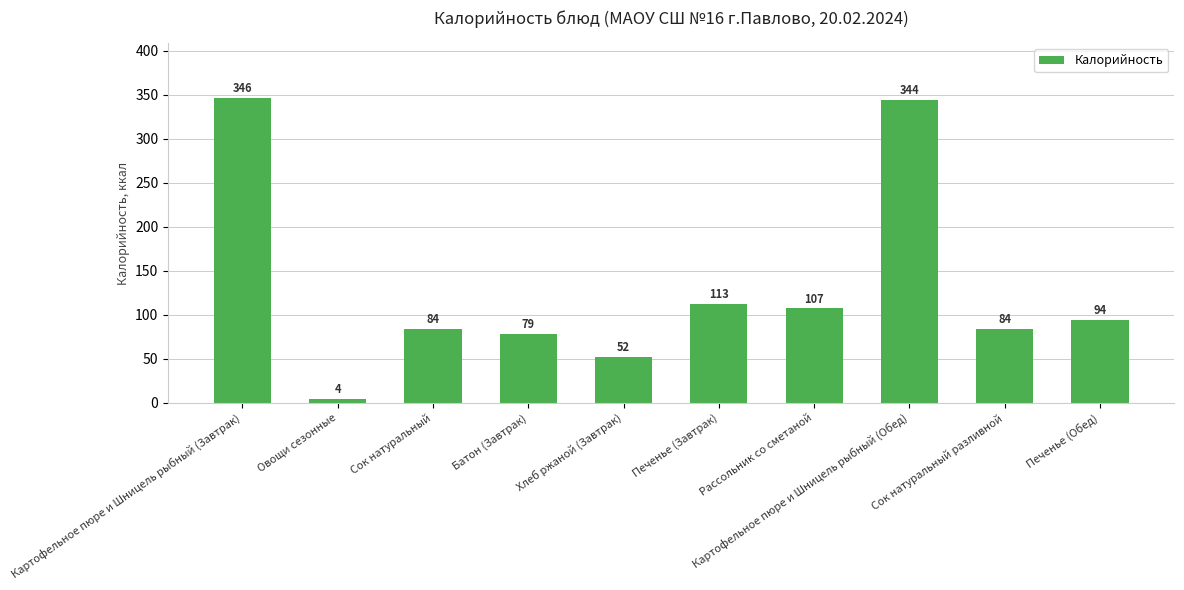

What is the difference between the maximum and minimum values?

342.1